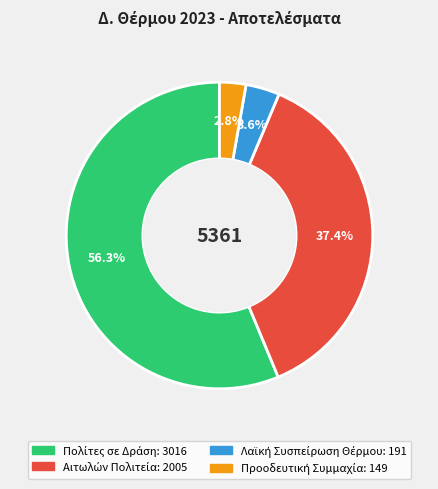

Count the number of slices in the pie.

4